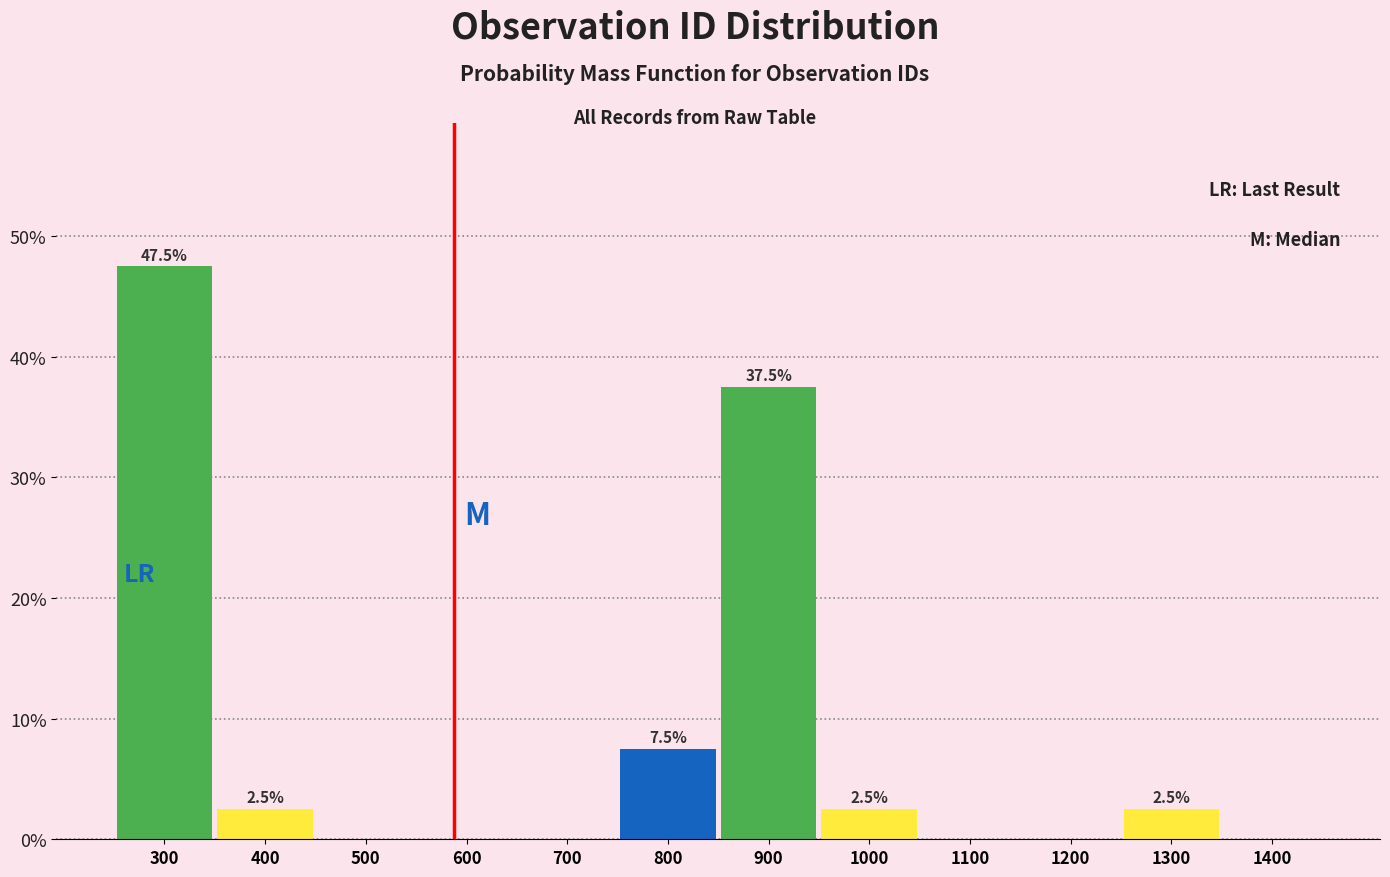

Reading right to left, extract all data points from this chart.

1400=0.0	1300=2.5	1200=0.0	1100=0.0	1000=2.5	900=37.5	800=7.5	700=0.0	600=0.0	500=0.0	400=2.5	300=47.5